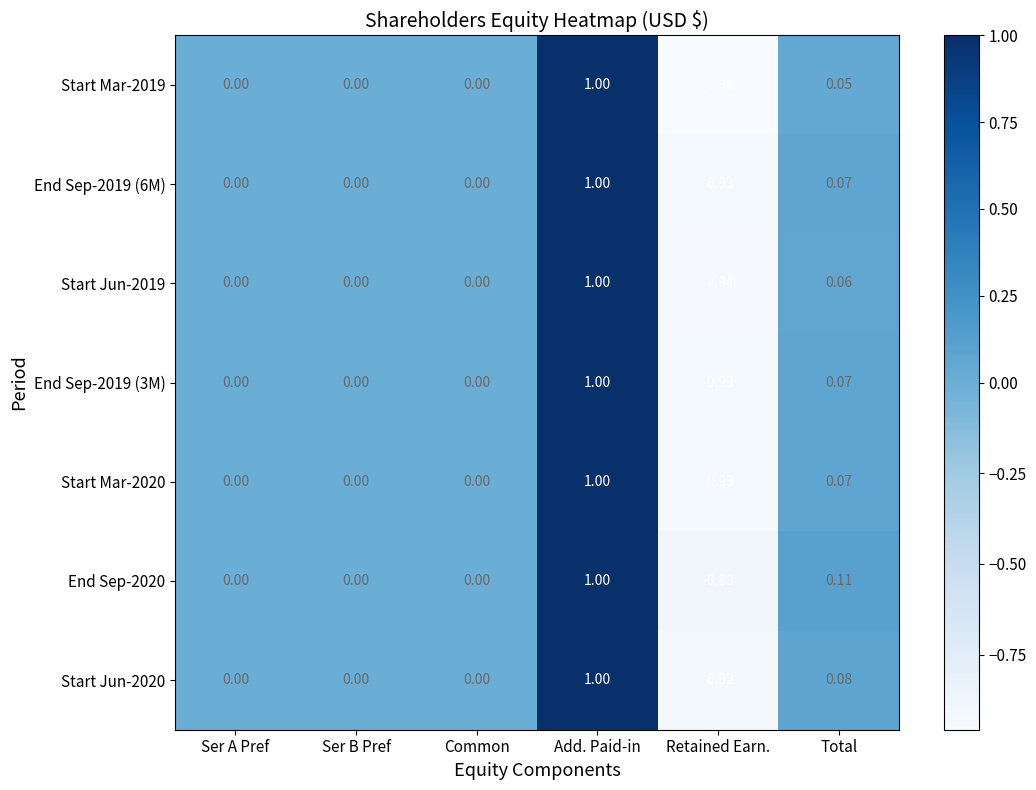

Is the value of Start Mar-2020 at Retained Earn. greater than the value of End Sep-2019 (3M) at Ser B Pref?

No